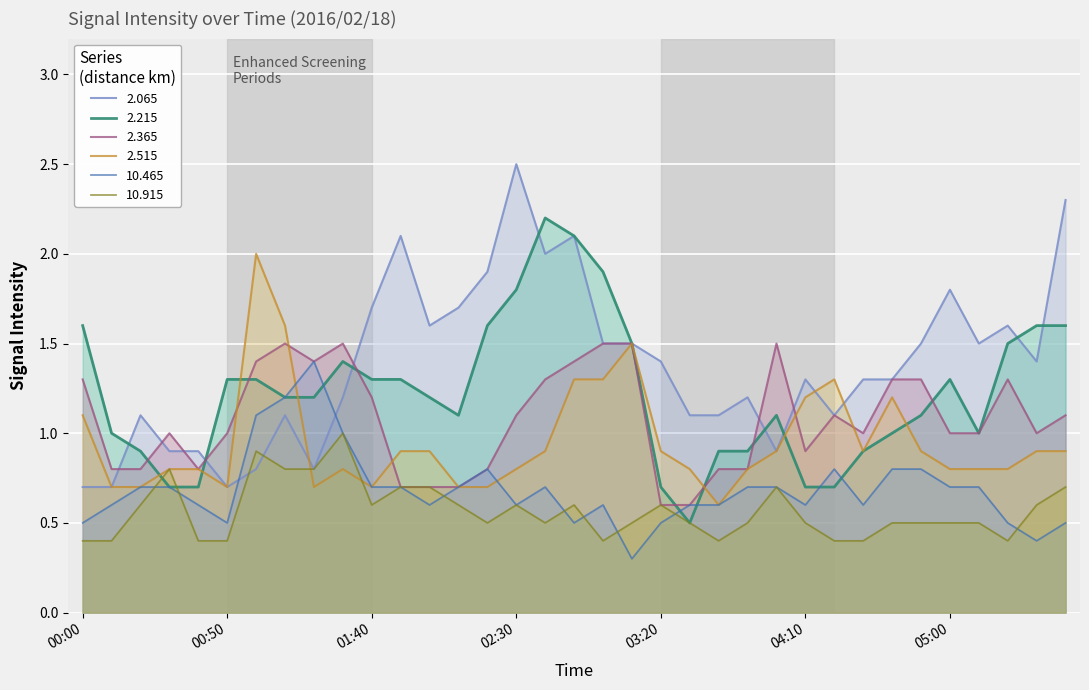

True or false: 10.915 and 2.065 intersect in this chart.

True